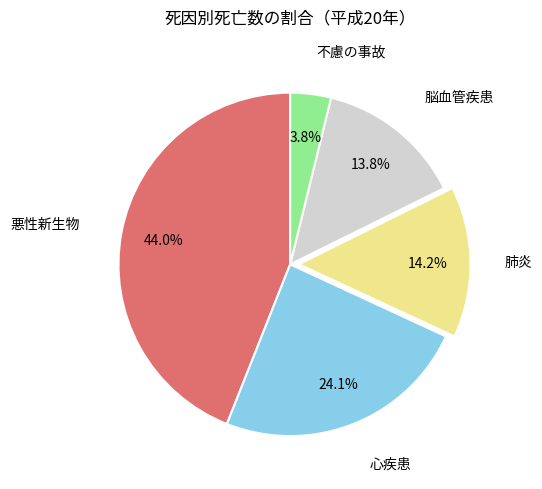

Is there any slice that represents more than half of the pie?

No